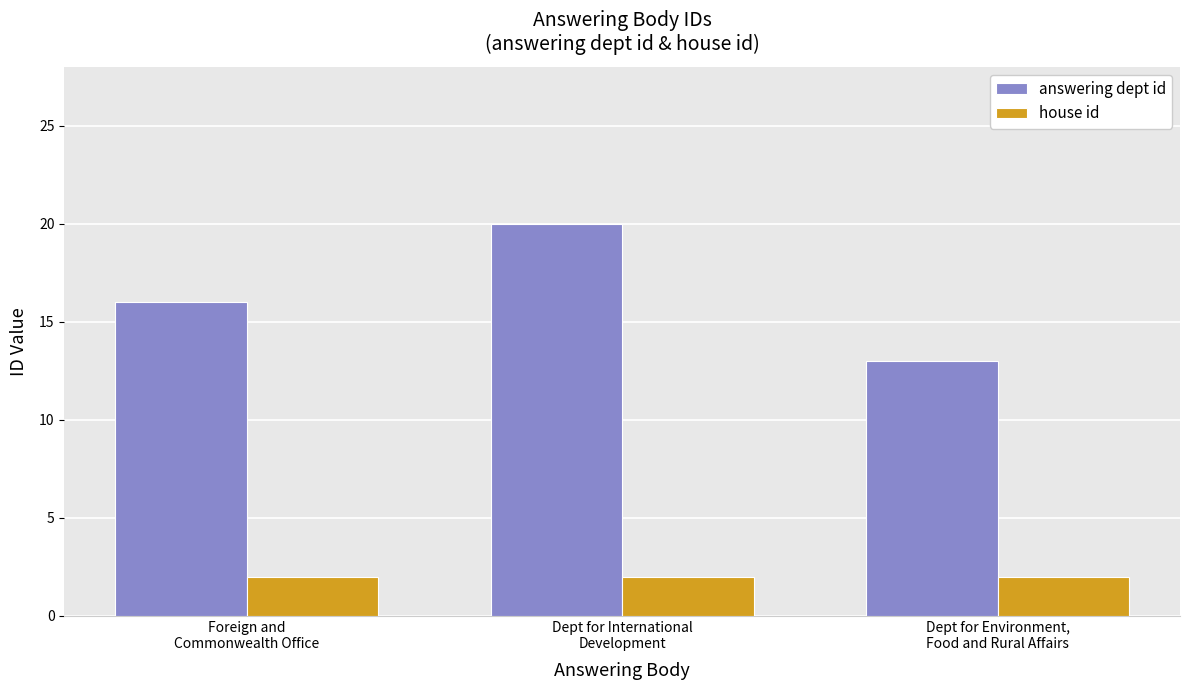

Does the chart contain stacked bars?

No